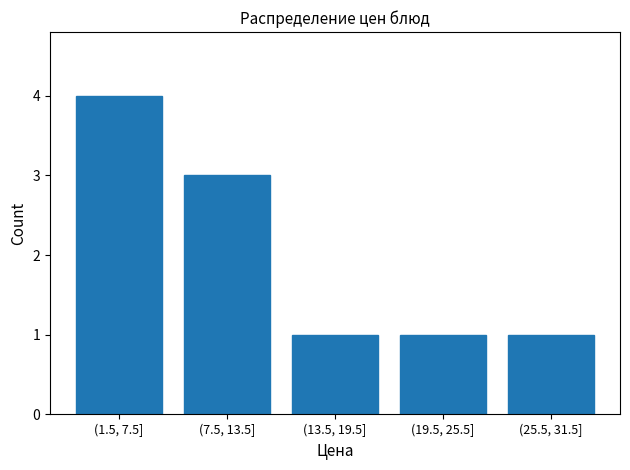

Reading right to left, list all the values displayed in this chart.

1	1	1	3	4